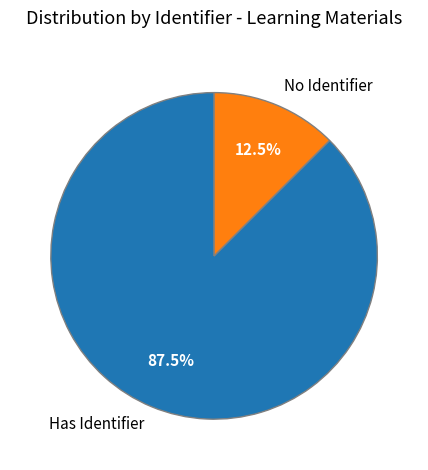

How many slices are in this pie chart?

2